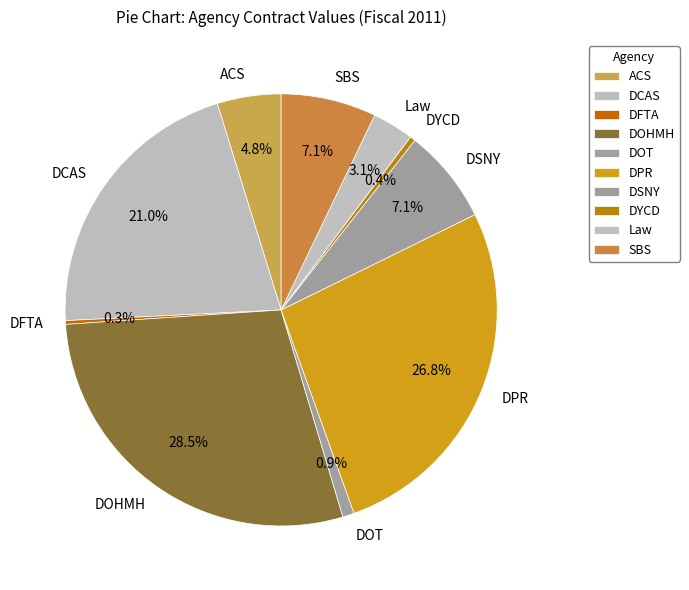

What portion of the pie excludes DCAS?

79.0%